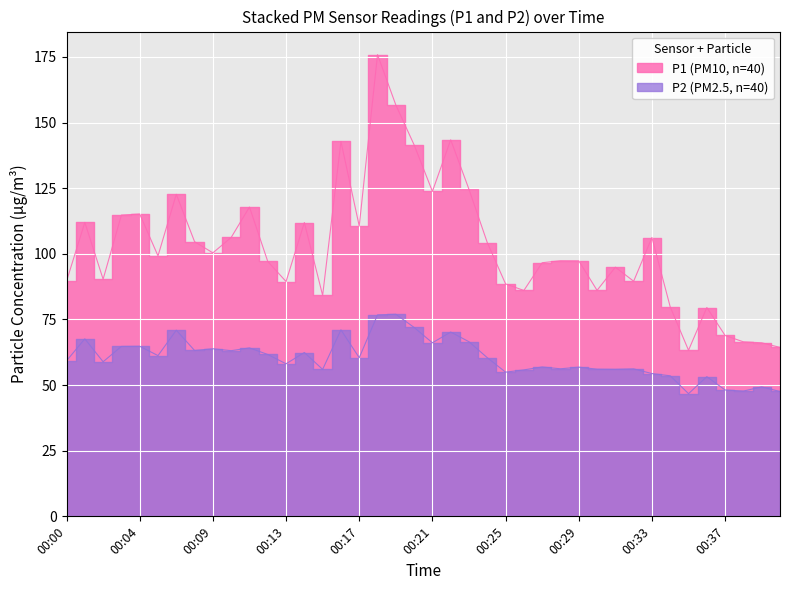

What is the maximum value shown in the chart?

175.8